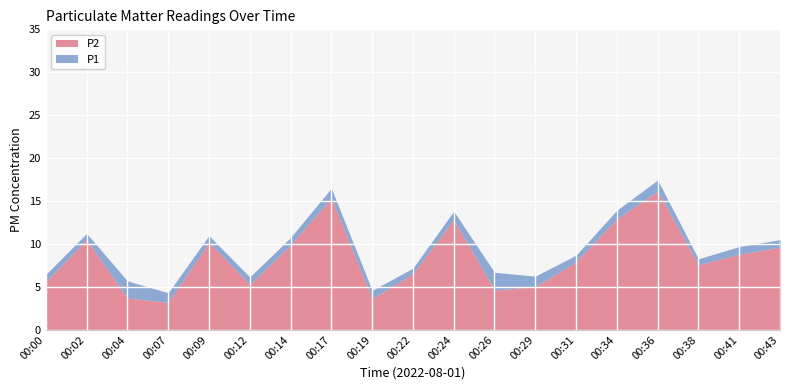

The value of P1 at 00:12 is 1.2. True or false?

False